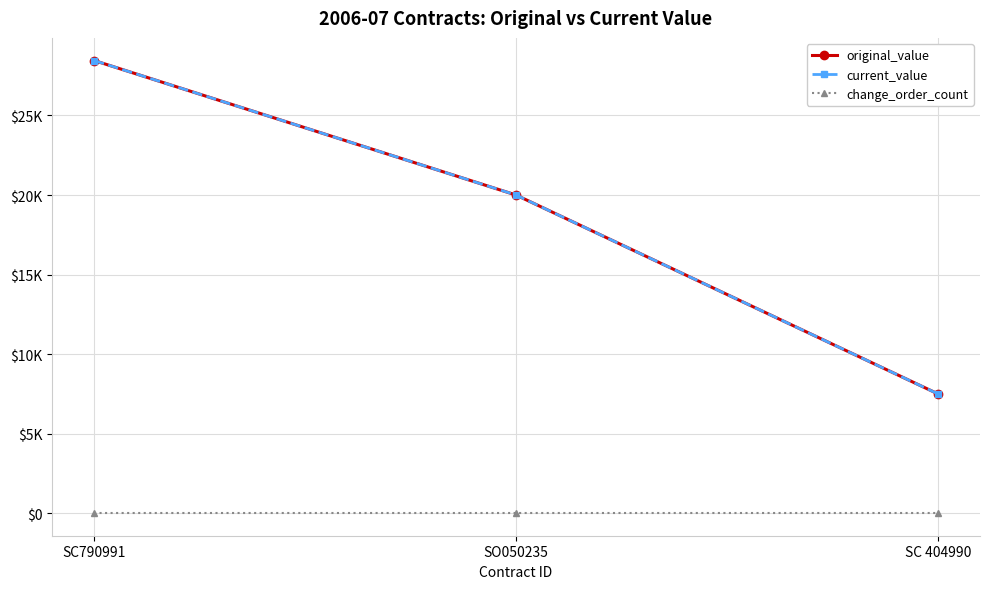

Reading left to right, what are all the values shown in this chart?

original_value: SC790991=28456	SO050235=20000	SC 404990=7500
current_value: SC790991=28456	SO050235=20000	SC 404990=7500
change_order_count: SC790991=0	SO050235=0	SC 404990=0